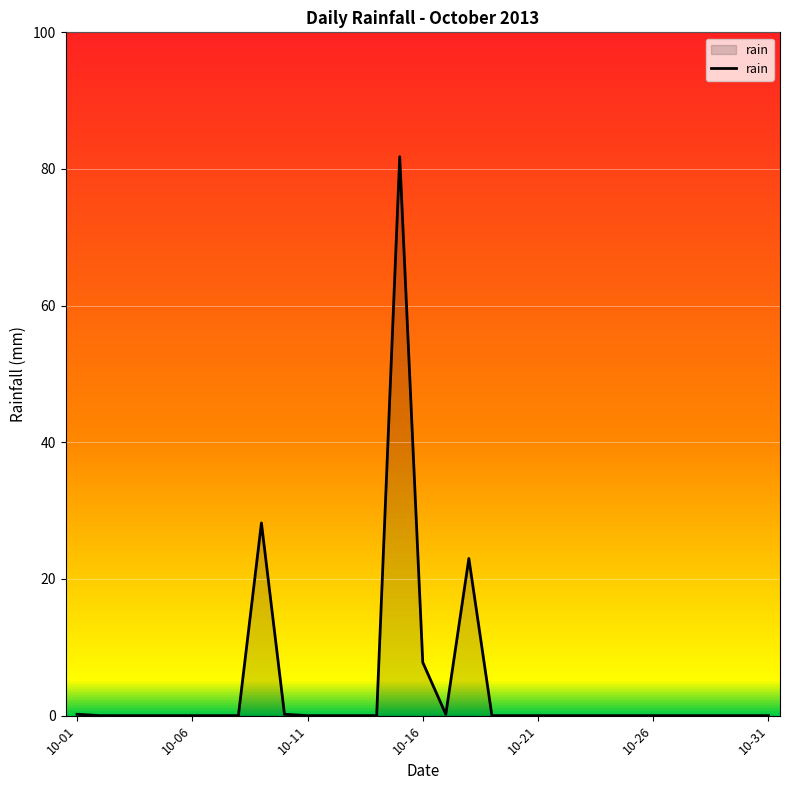

What is the greatest value displayed?

81.8